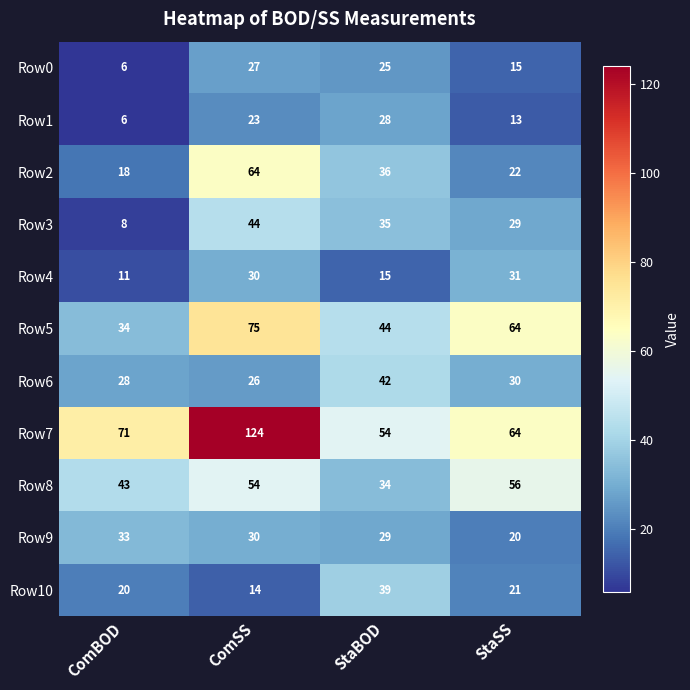

Which series has the largest range (max minus min)?

Row7